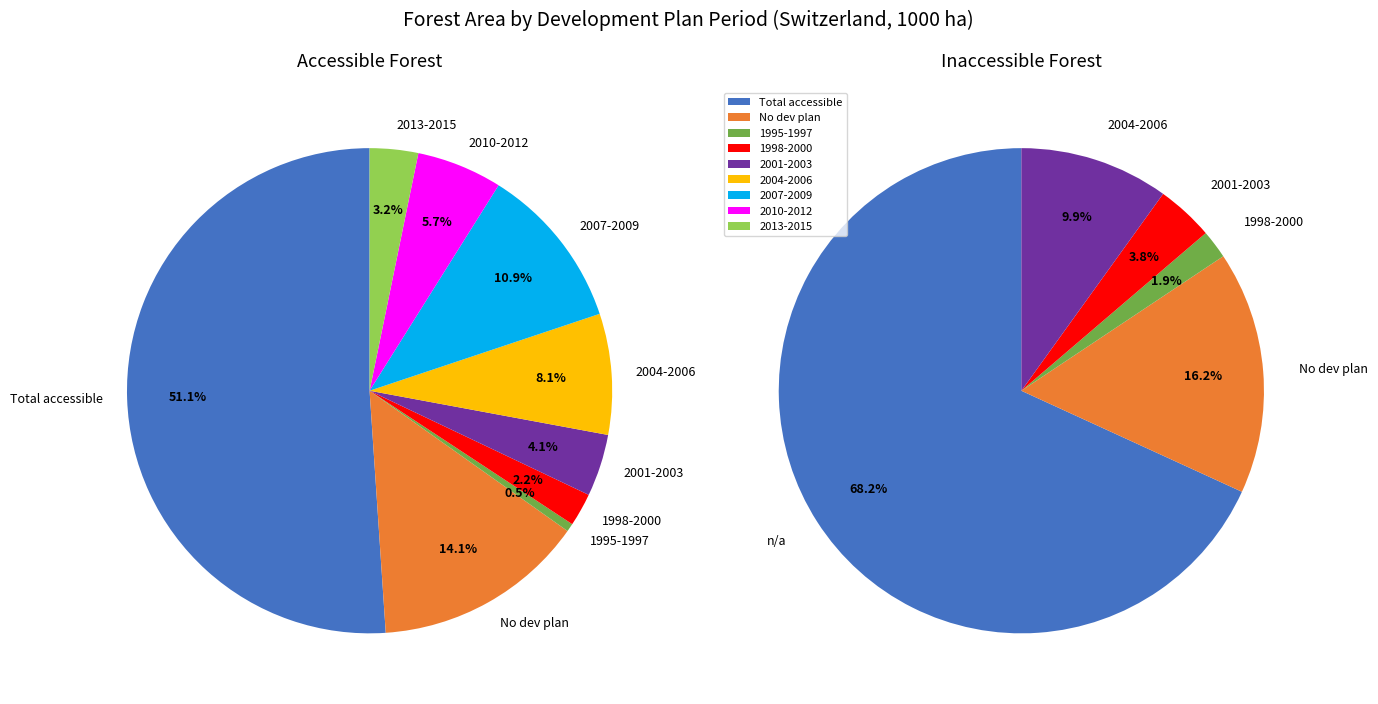

What percentage do inaccessible forest without shrub forest and 2010-2012 (accessible) together represent?

7.7%